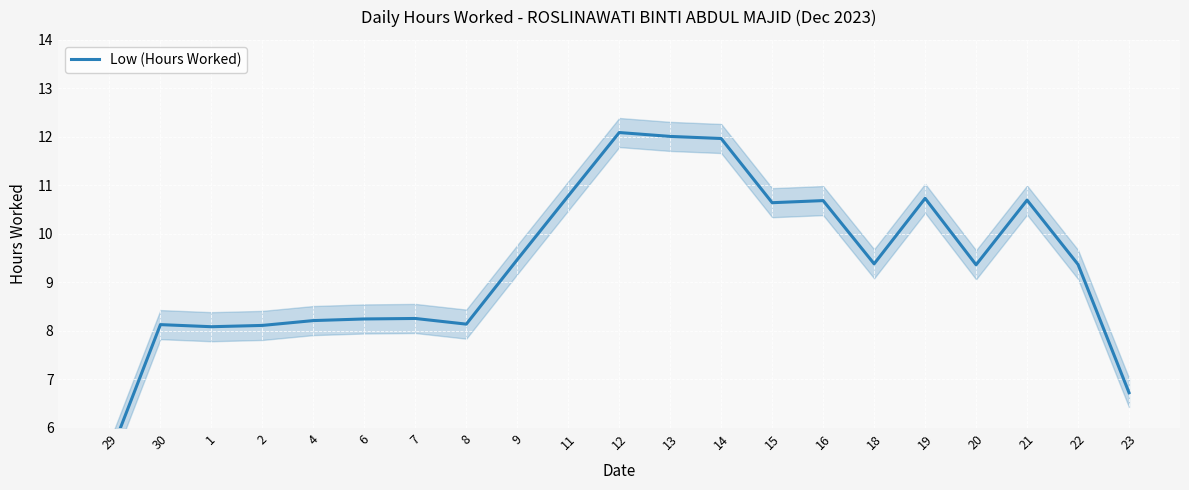

Which category has the highest value across all series?

12